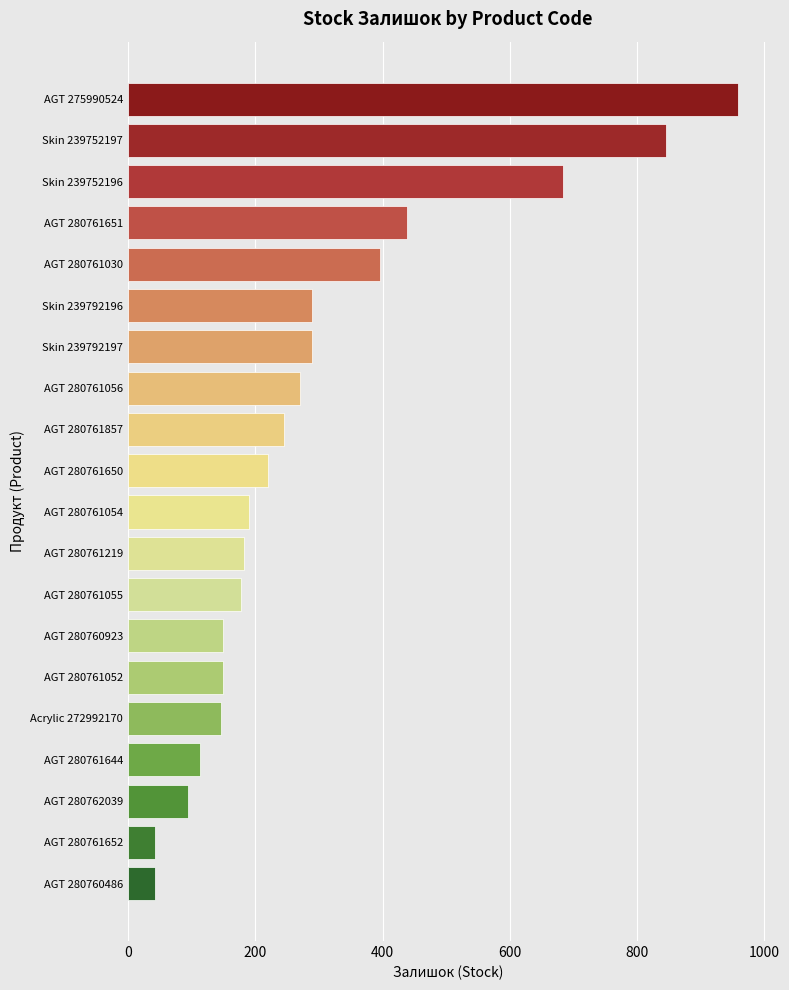

How many data points are less than 220?

10